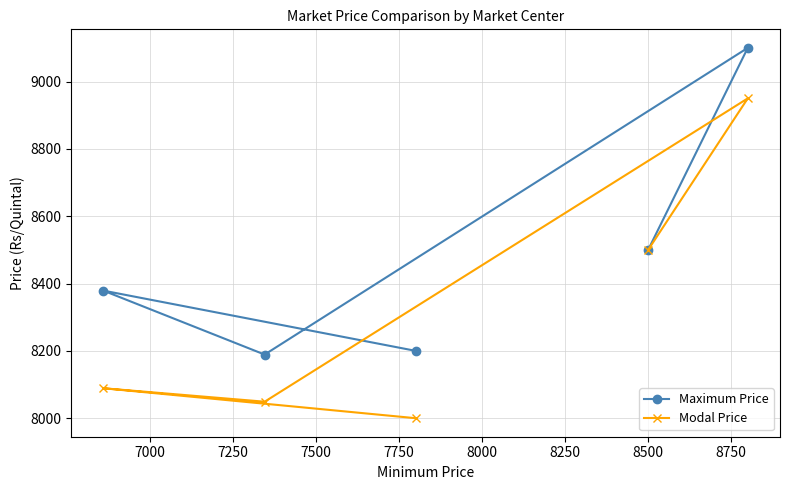

Reading left to right, list all the values displayed in this chart.

Maximum Price: 8379	8189	8200	8500	9100
Modal Price: 8089	8049	8000	8500	8950